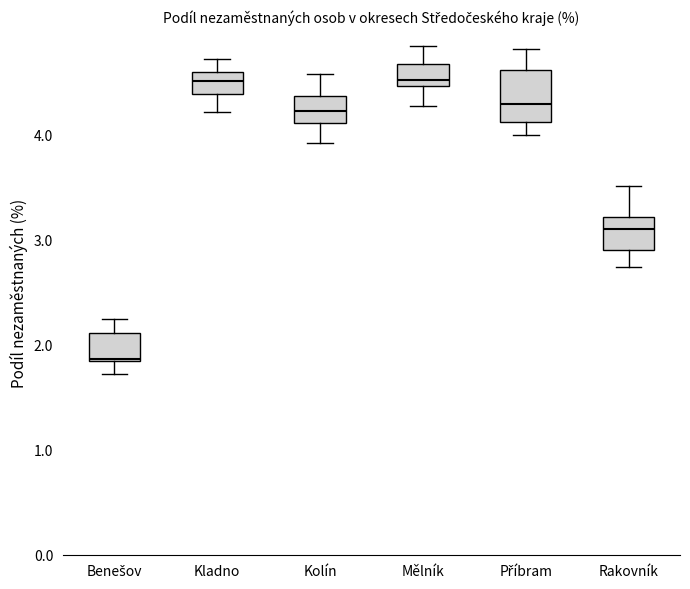

Reading left to right, transcribe this box plot: for each box, give where its median line is, the range the box spans, and where its two whiskers end, as read against the y-axis. The values are not printed on the chart, so give them approximately, as read against the axis.

Benešov: median 1.9, box 1.8 to 2.1, whiskers 1.7 to 2.2
Kladno: median 4.5, box 4.4 to 4.6, whiskers 4.2 to 4.7
Kolín: median 4.2, box 4.1 to 4.4, whiskers 3.9 to 4.6
Mělník: median 4.5 (just above the box's lower edge), box 4.5 to 4.7, whiskers 4.3 to 4.8
Příbram: median 4.3, box 4.1 to 4.6, whiskers 4.0 to 4.8
Rakovník: median 3.1, box 2.9 to 3.2, whiskers 2.7 to 3.5